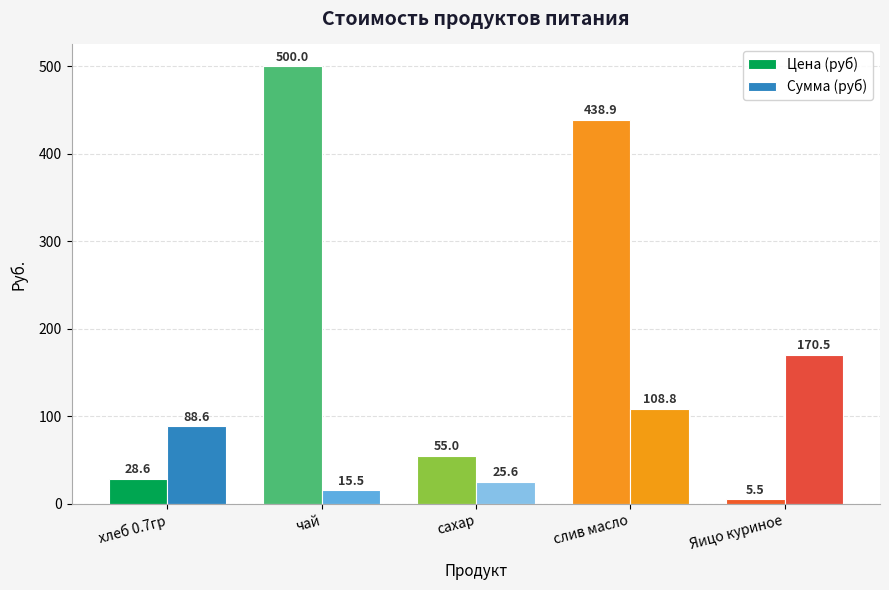

How many data points in Сумма (руб) are less than 88?

2